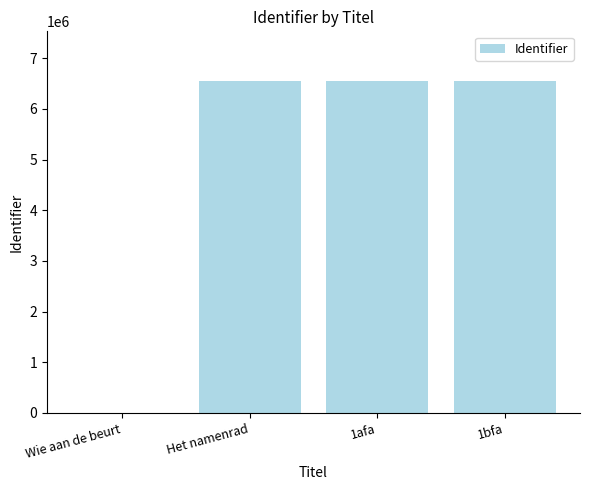

What is the change in value from Het namenrad to 1bfa?

+22